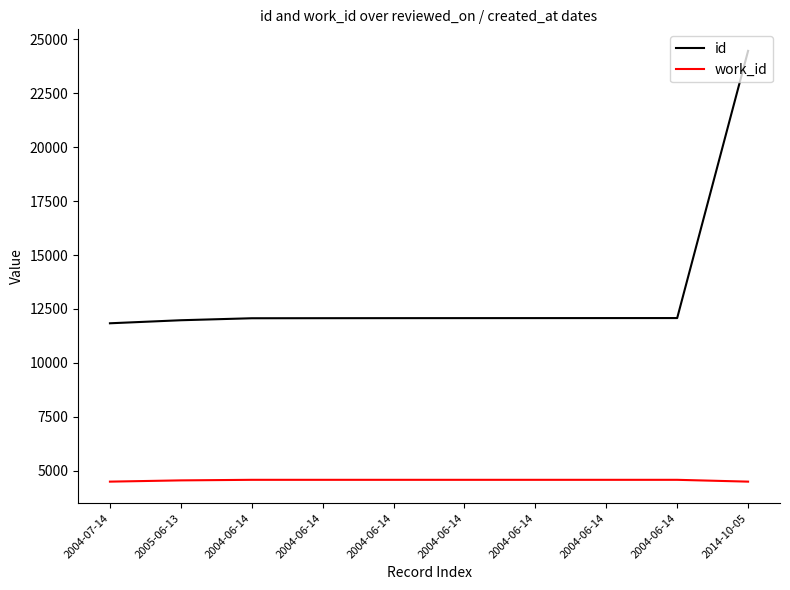

At which label does work_id reach its minimum?

2004-07-14